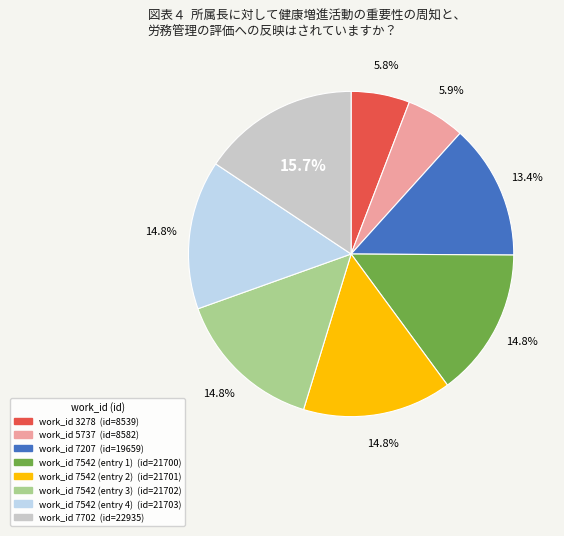

To the nearest percent, what is the average slice percentage?

12%